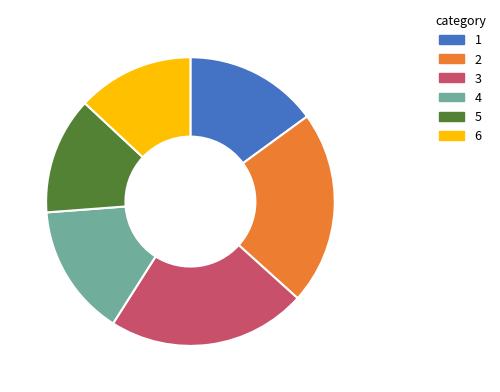

Does any single category account for the majority?

No